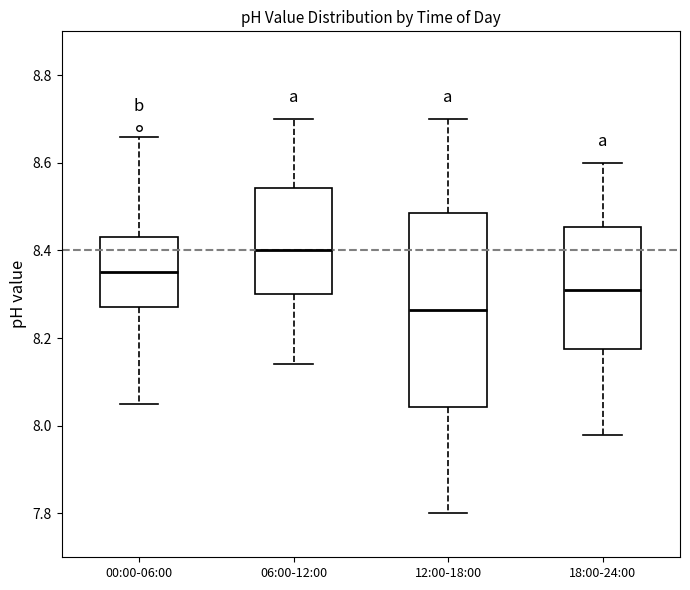

Comparing the boxes themselves (not the whiskers), which one is the tallest?

12:00-18:00